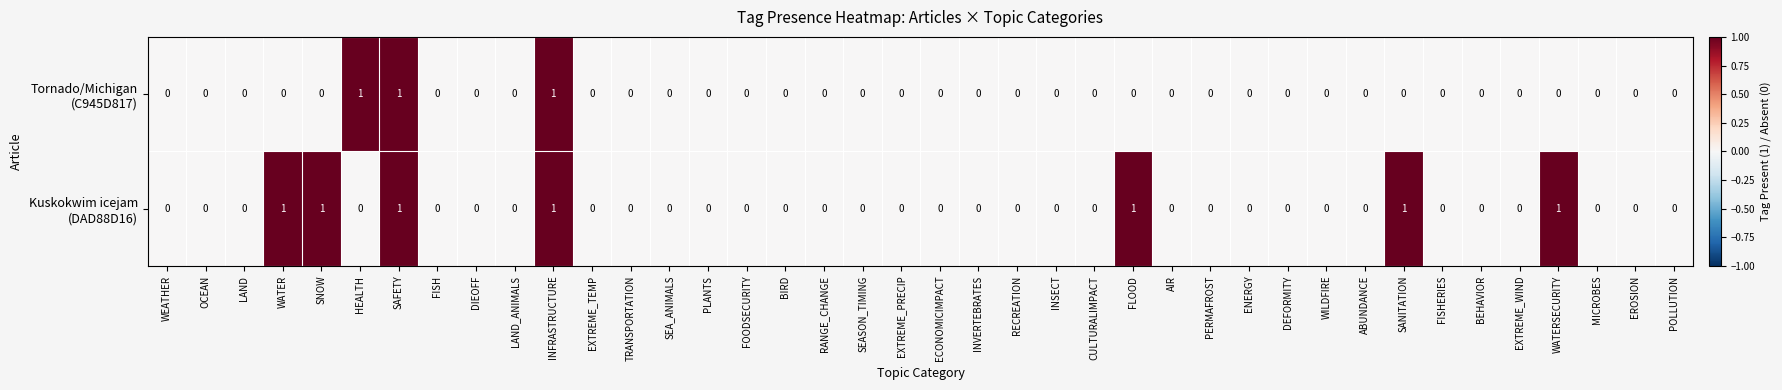

Rank the series at ECONOMICIMPACT from lowest to highest value.

Tornado/Michigan (C945D817), Kuskokwim icejam (DAD88D16)